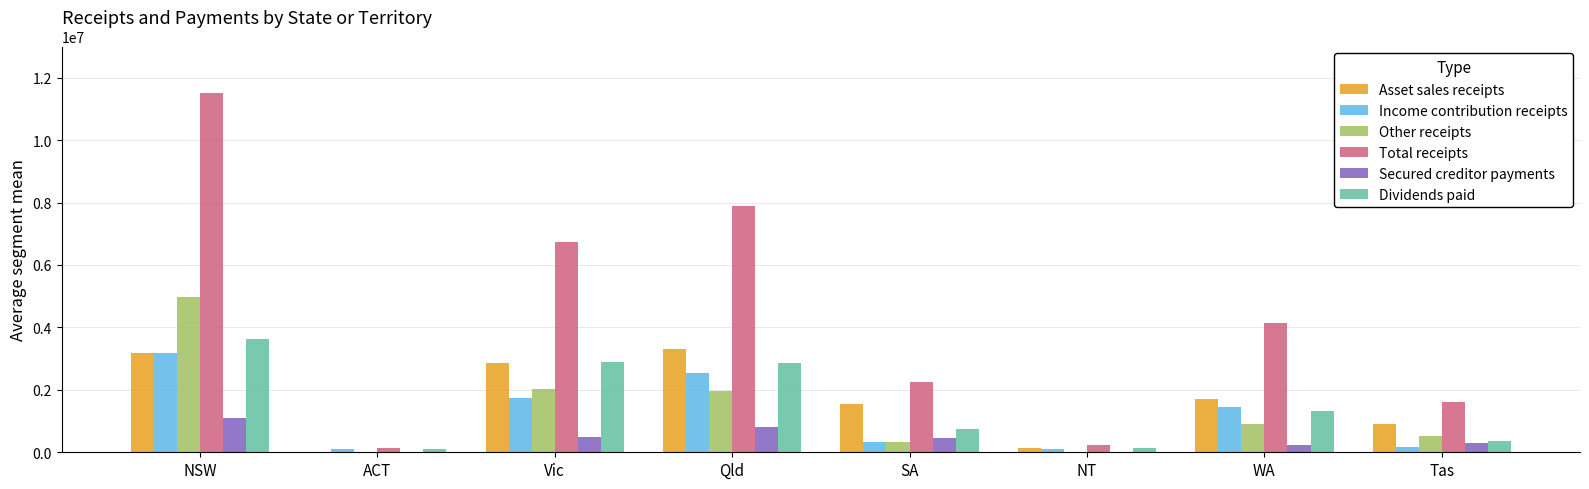

What is the maximum value for Other receipts?

4967128.5